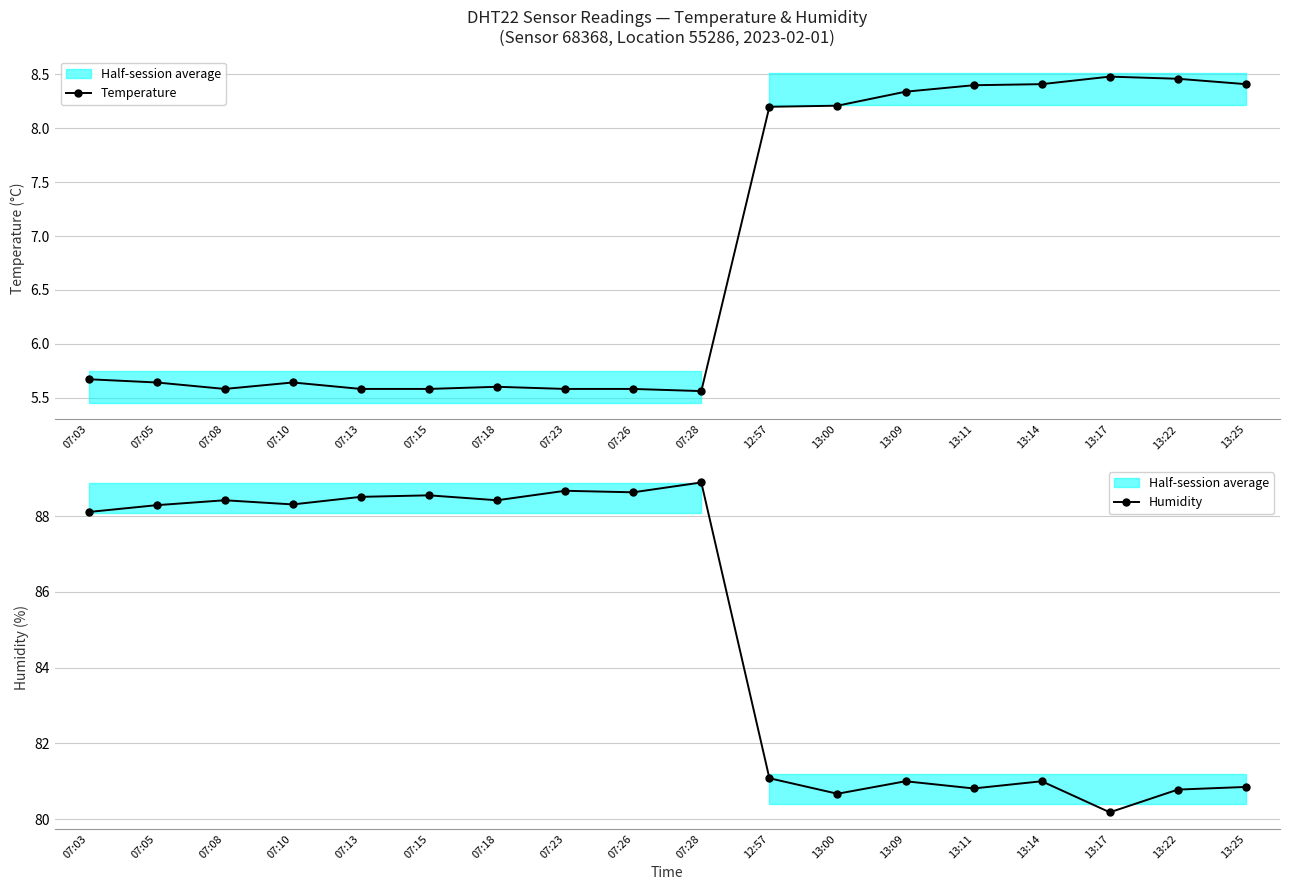

What is the maximum value shown in the chart?

88.9